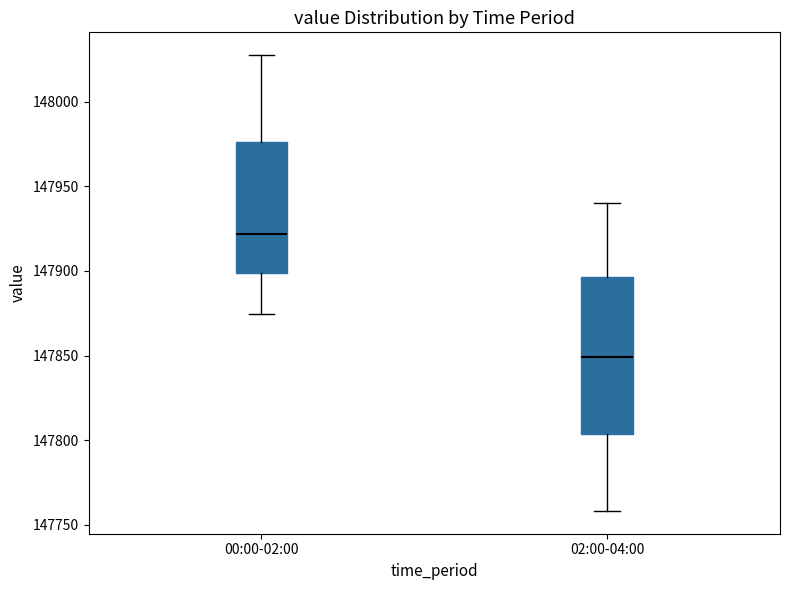

Which box has the highest median line?

00:00-02:00